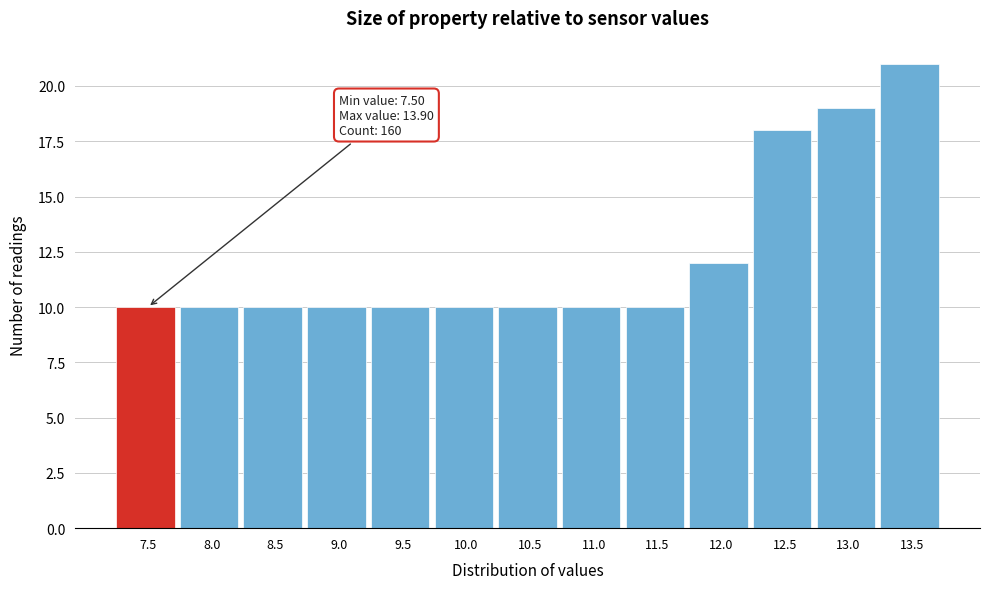

Reading right to left, what are all the values shown in this chart?

13.5=21	13.0=19	12.5=18	12.0=12	11.5=10	11.0=10	10.5=10	10.0=10	9.5=10	9.0=10	8.5=10	8.0=10	7.5=10